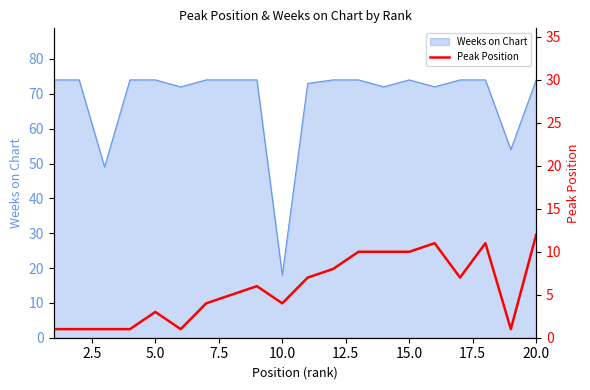

True or false: Weeks on Chart has a value of 74 at 15.0.

True